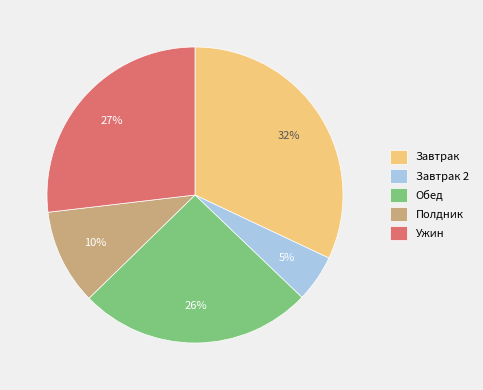

To the nearest percent, what portion does Полдник represent?

10%